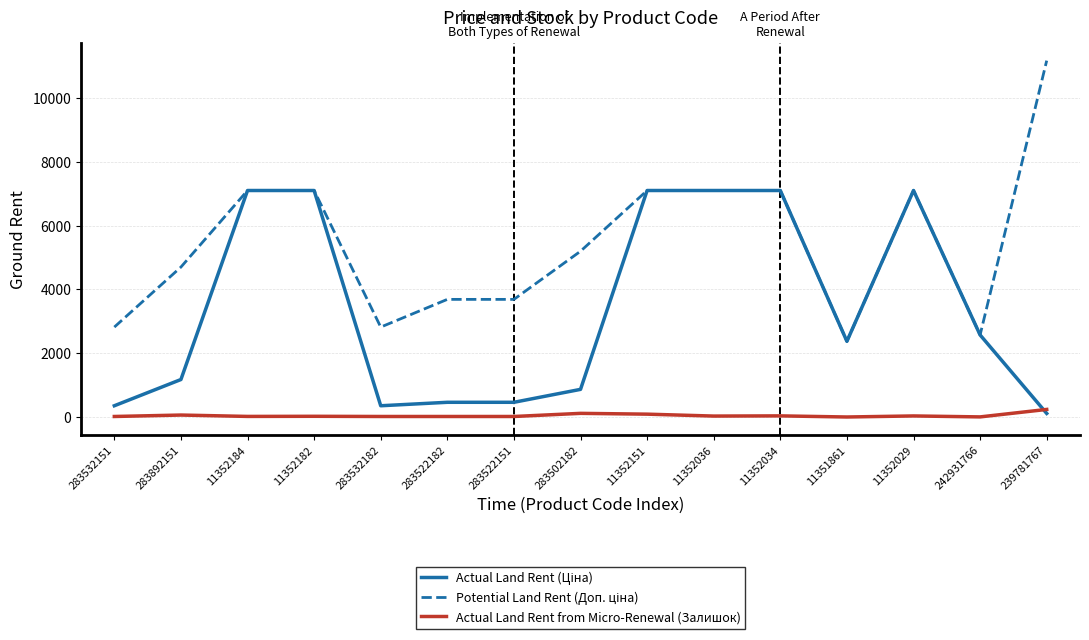

What is the maximum value shown in the chart?

11169.0